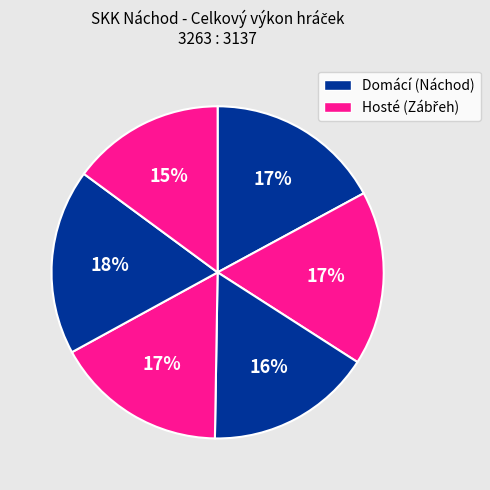

How many slices are in this pie chart?

6